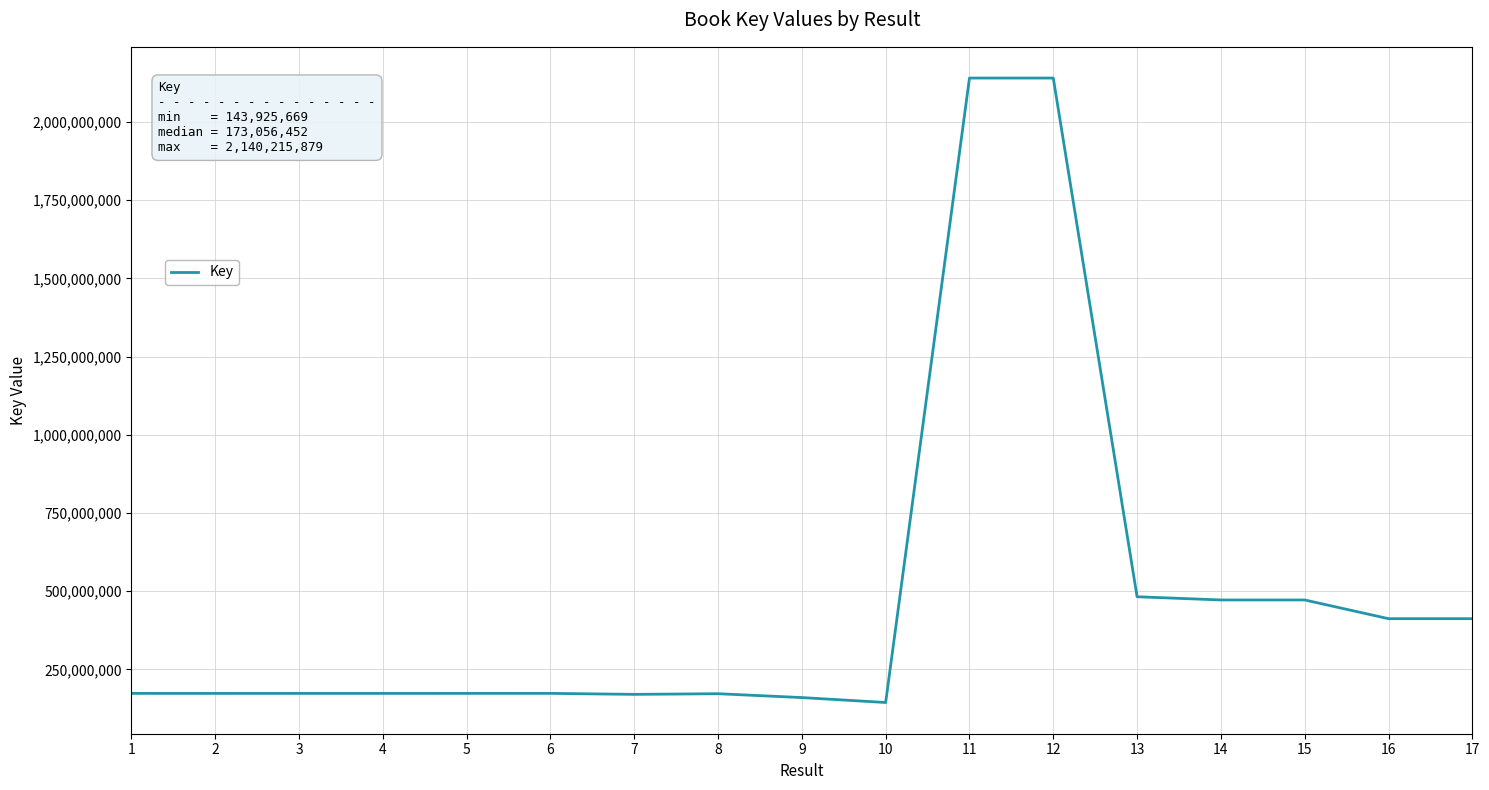

What is the change in value from 9 to 17?

+252201073